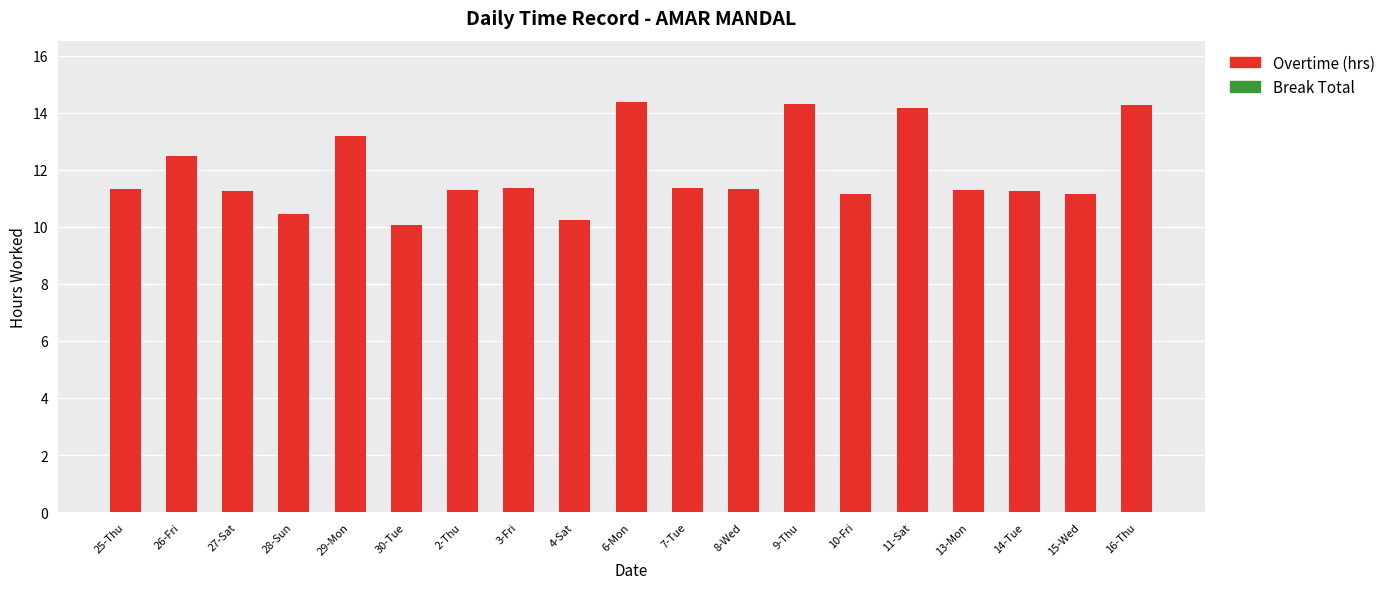

What is the ratio of the value at 2-Thu to the value at 9-Thu?

0.8